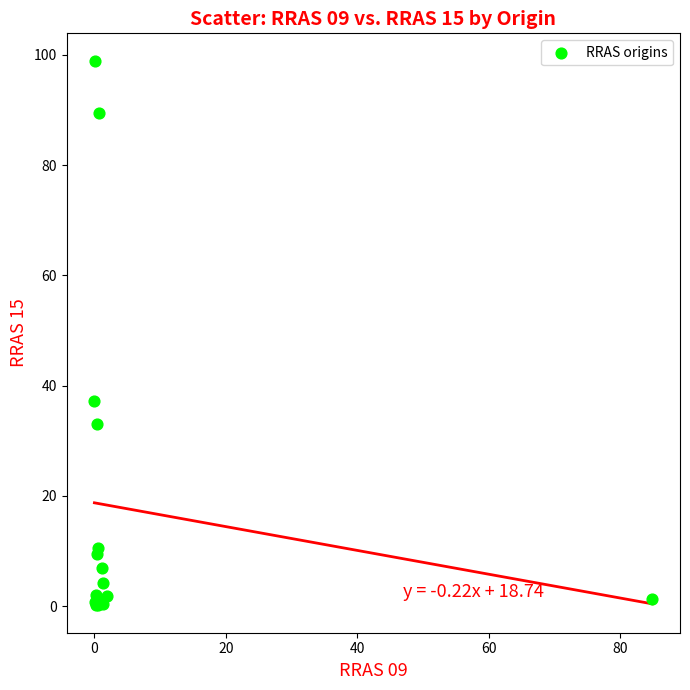

What Y value in the scatter plot is closest to 49?

37.2